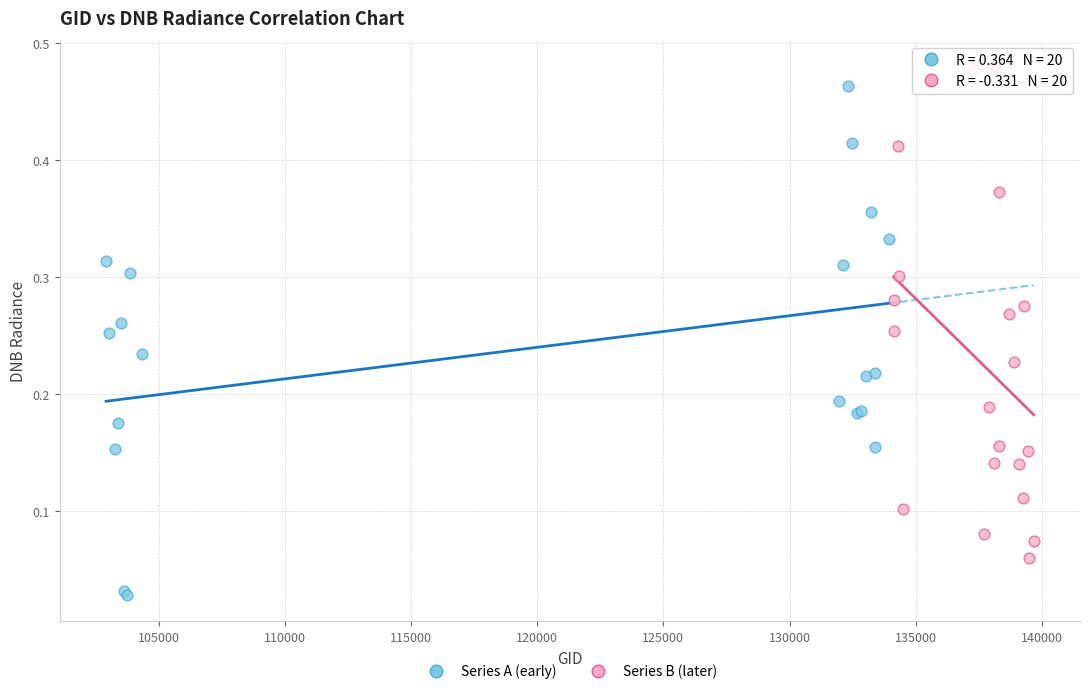

Which series reaches the maximum Y coordinate?

Series B (later)